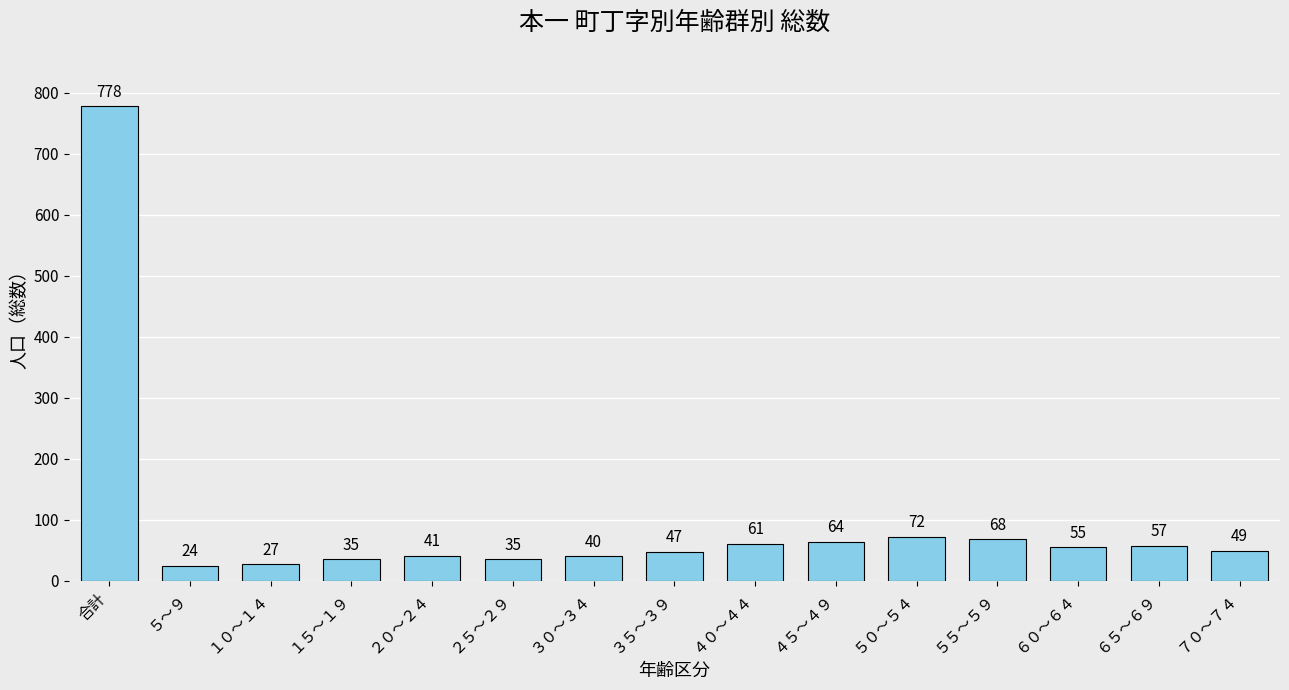

What is the value of the 2nd bar from the left?

24